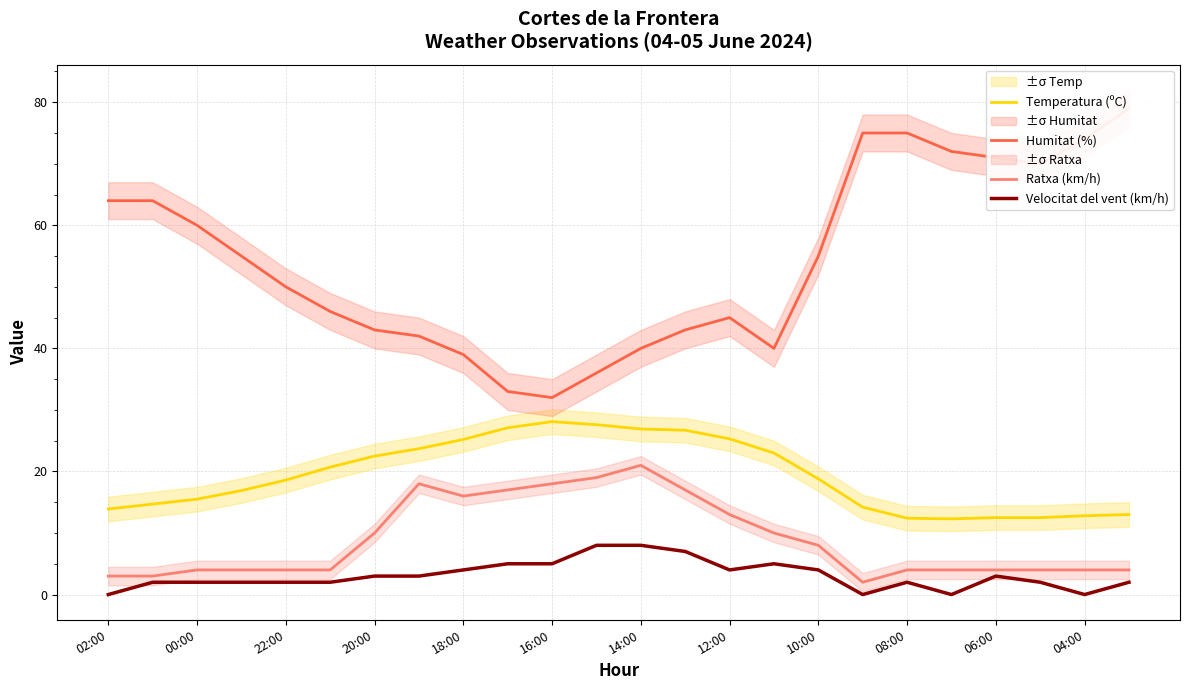

Which series has the largest range (max minus min)?

Humitat (%)